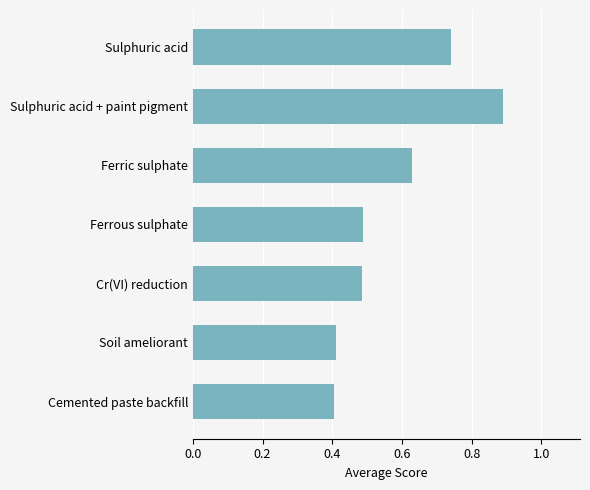

What is the sum of the values at Sulphuric acid and Sulphuric acid + paint pigment?

1.6